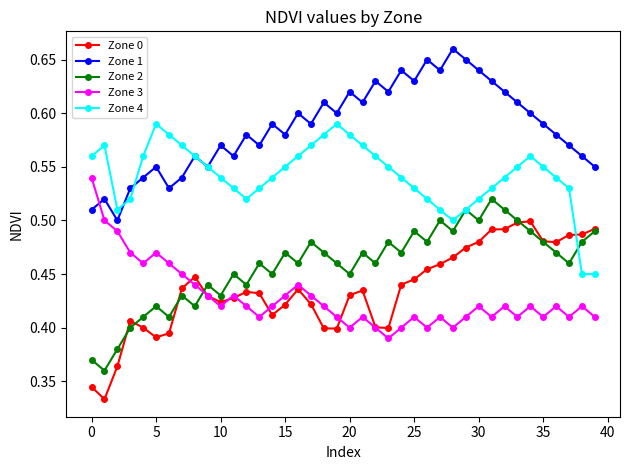

At how many categories does at least one series exceed 0?

40